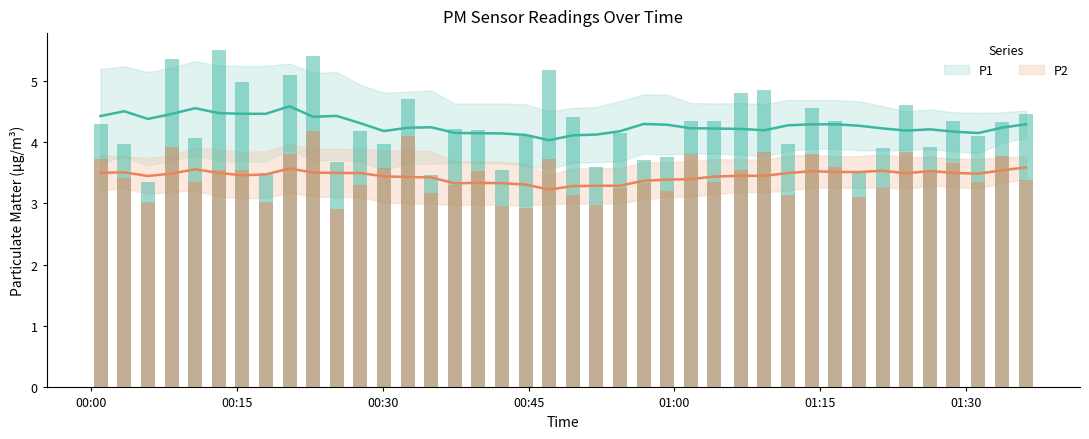

What are all the series names shown in the legend?

P1, P2